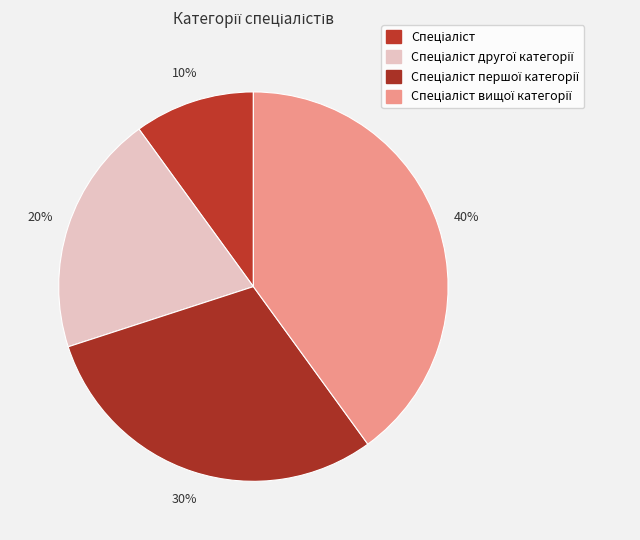

How many slices are in this pie chart?

4